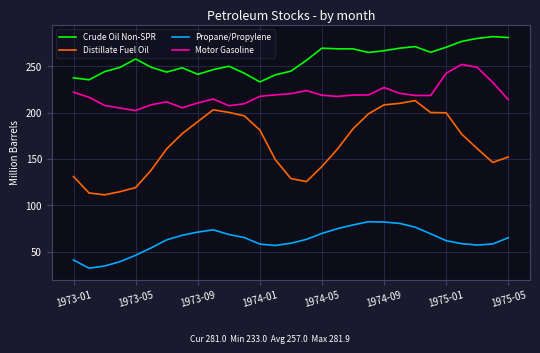

What is the sum of all Propane/Propylene values?

1807.9